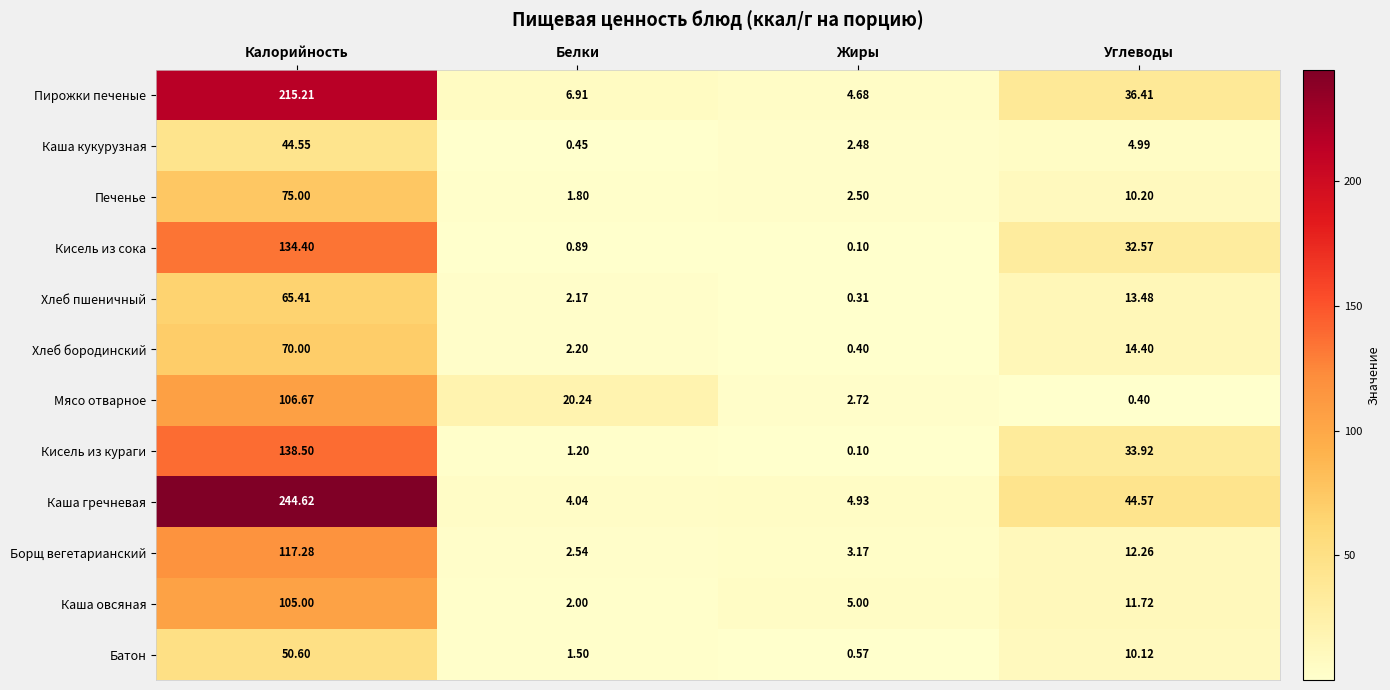

At which category does the chart reach its minimum across all series?

Жиры